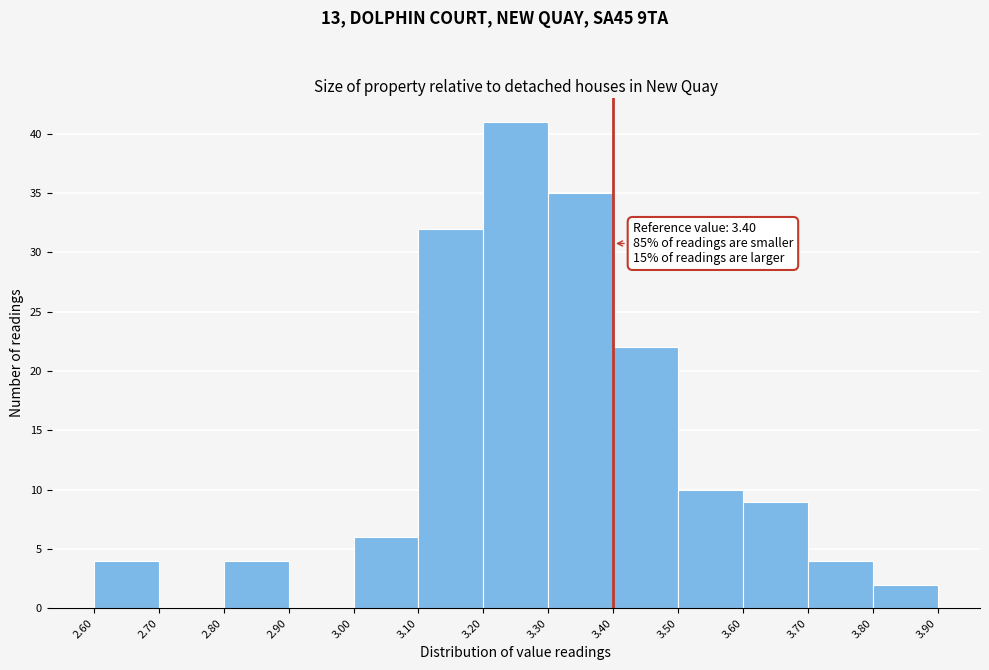

Which range on the x-axis has the tallest bar?

3.20 to 3.30